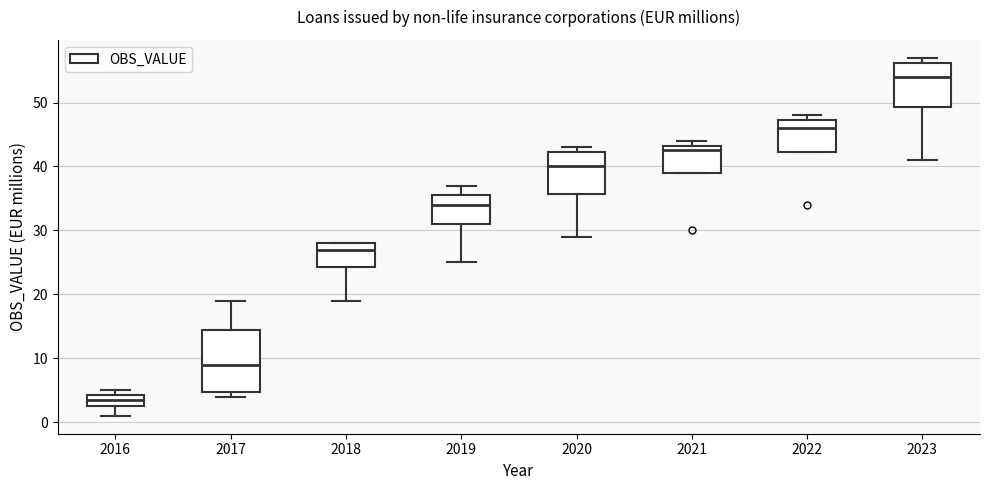

Reading left to right, transcribe this box plot: for each box, give where its median line is, the range the box spans, and where its two whiskers end, as read against the y-axis. The values are not printed on the chart, so give them approximately, as read against the axis.

2016: median 4 (inside the box), box 3 to 4, whiskers 1 to 5
2017: median 9, box 5 to 15, whiskers 4 to 19
2018: median 27, box 24 to 28, whiskers 19 to 28
2019: median 34, box 31 to 36, whiskers 25 to 37
2020: median 40, box 36 to 42, whiskers 29 to 43
2021: median 43 (just below the box's upper edge), box 39 to 43, whiskers 39 to 44
2022: median 46, box 42 to 47, whiskers 42 to 48
2023: median 54, box 49 to 56, whiskers 41 to 57